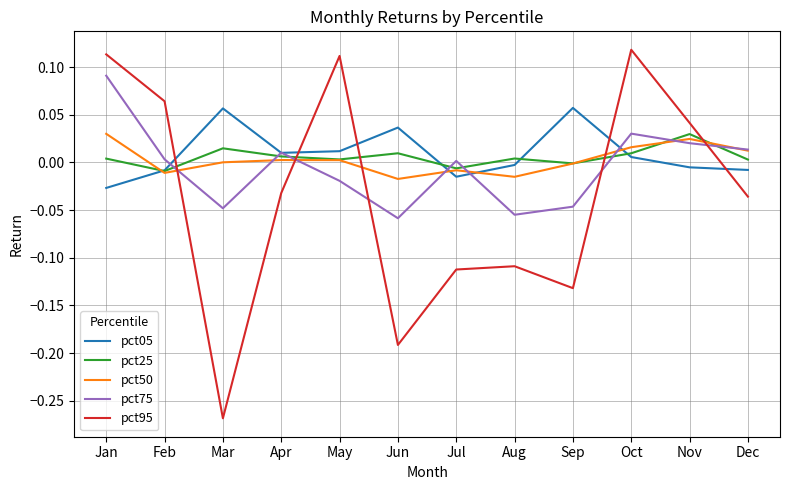

Is it true that pct05 equals 0.0 at Oct?

True